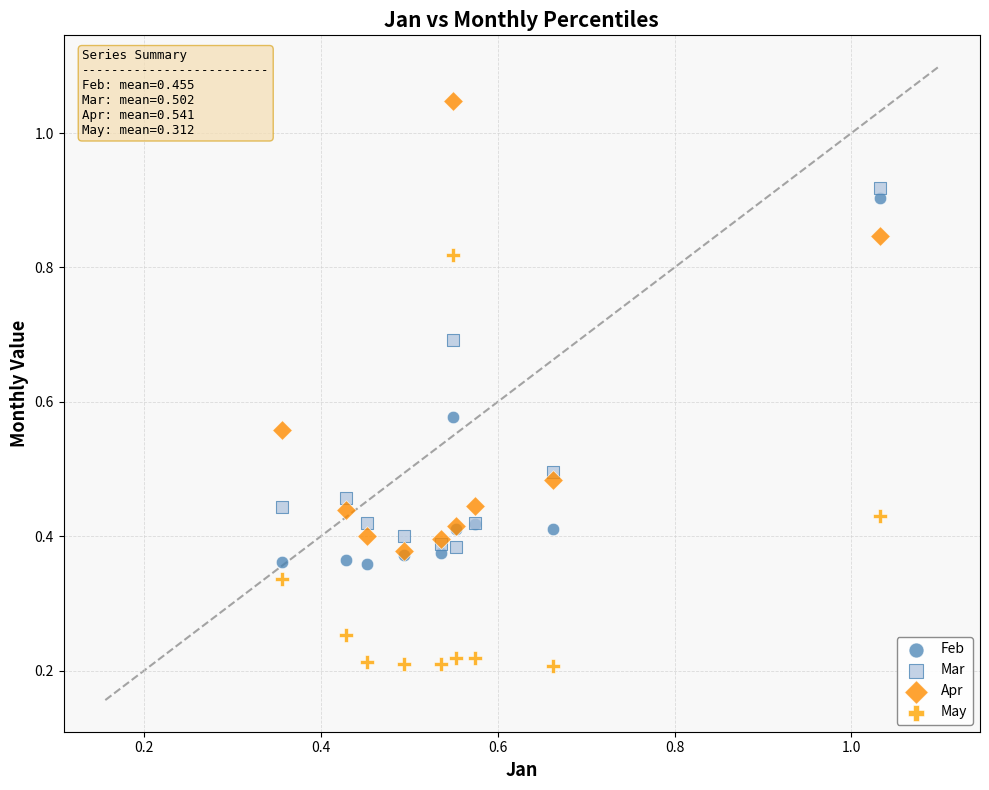

Which series contains the highest Y value?

Apr